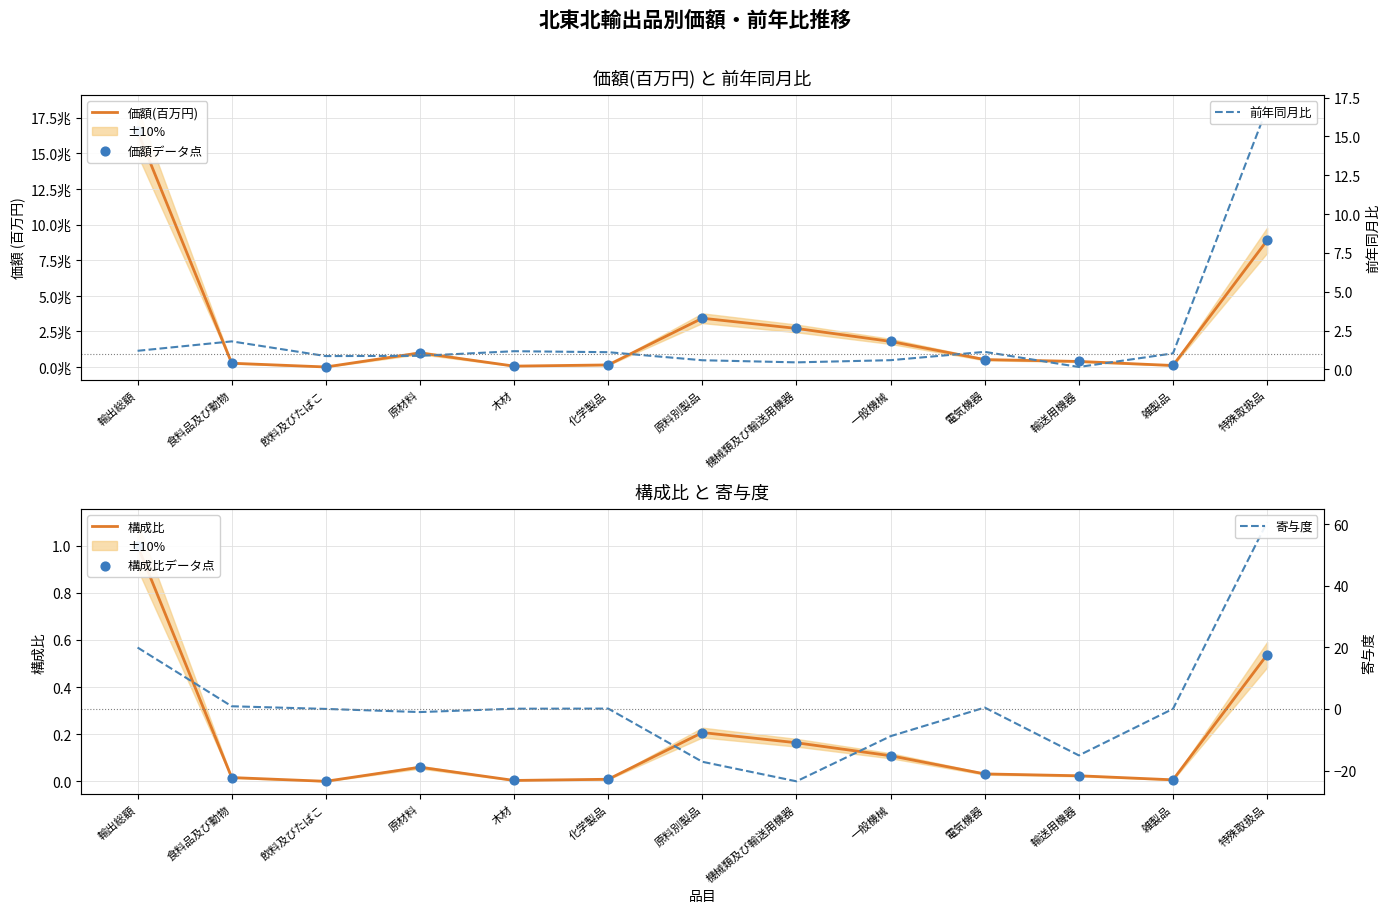

Which series has the largest total across all categories?

価額(百万円)